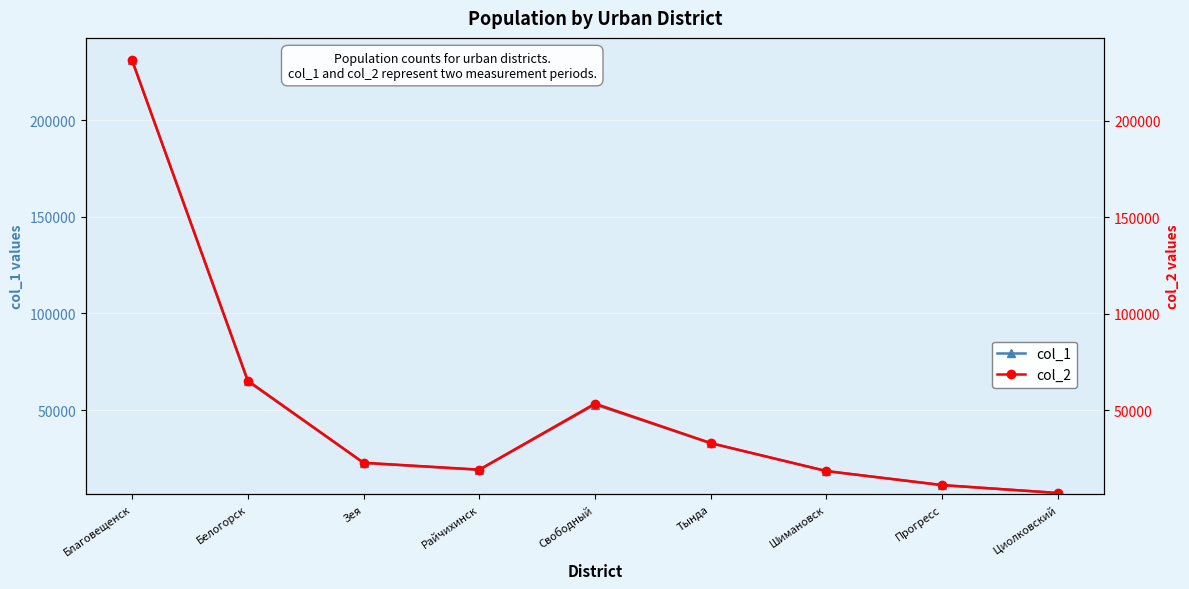

How many lines are shown in the chart?

2